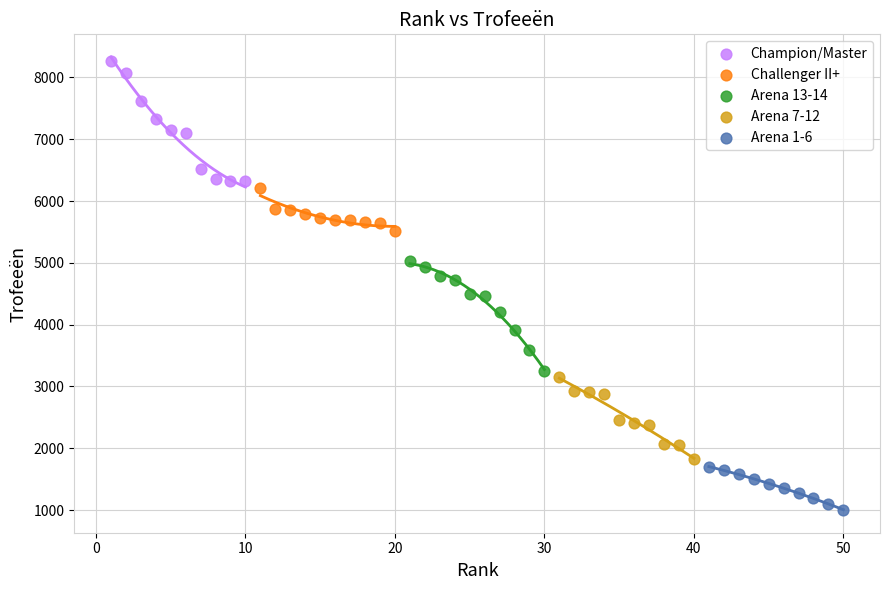

Which series has the largest Y range (max minus min)?

Champion/Master